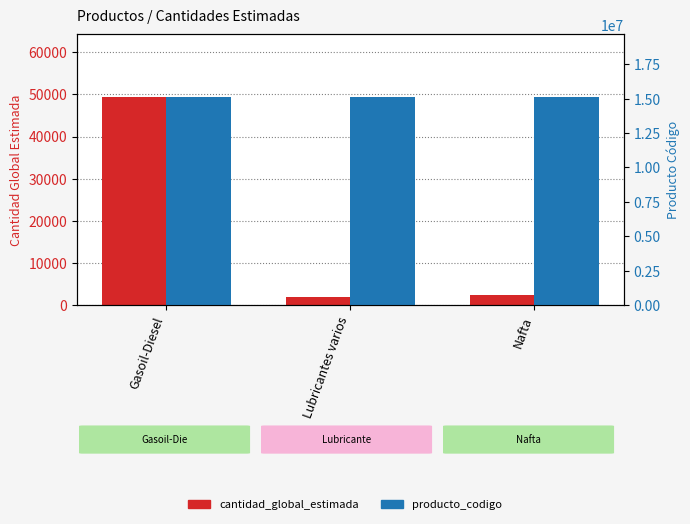

What is the difference between the maximum and minimum values in the cantidad_global_estimada series?

47598